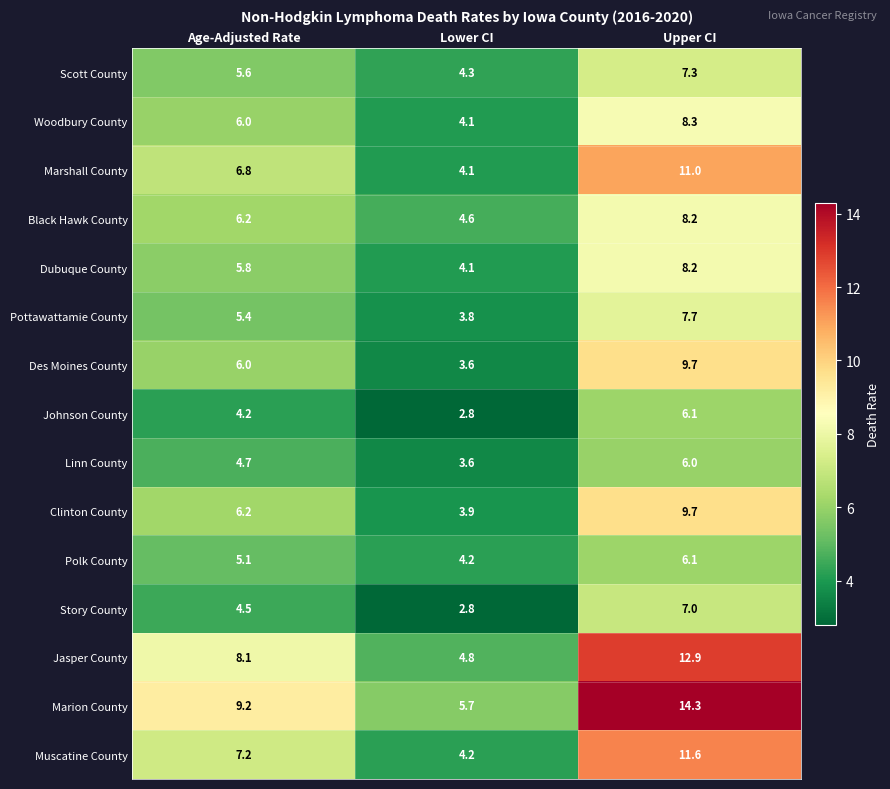

What is the difference between the Marion County values at Upper CI and Age-Adjusted Rate?

5.1